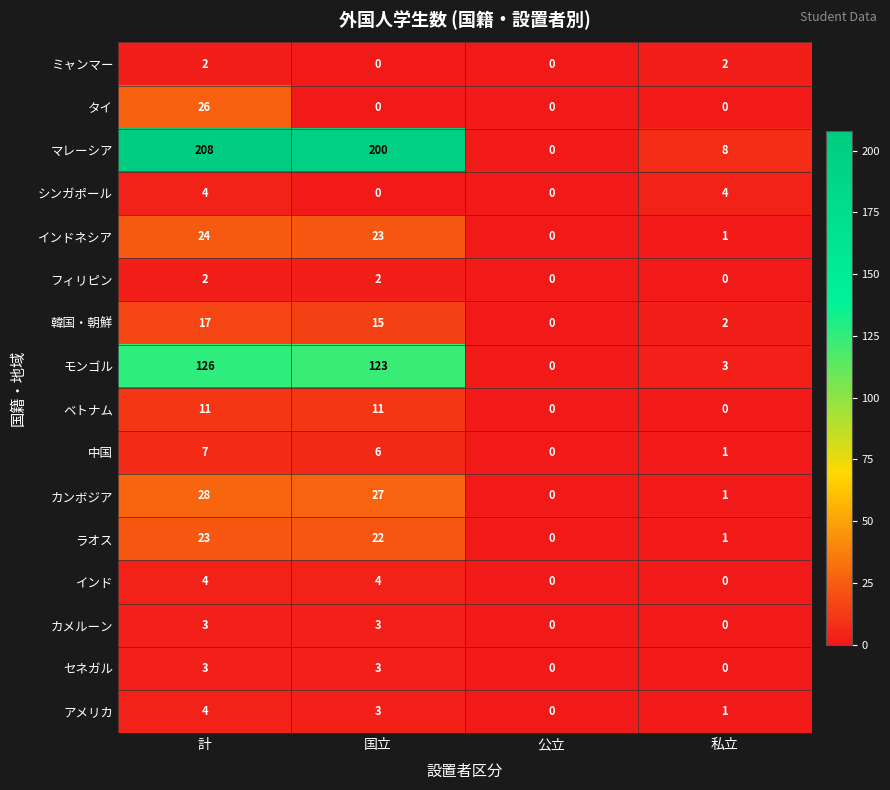

Which series has the largest range (max minus min)?

マレーシア